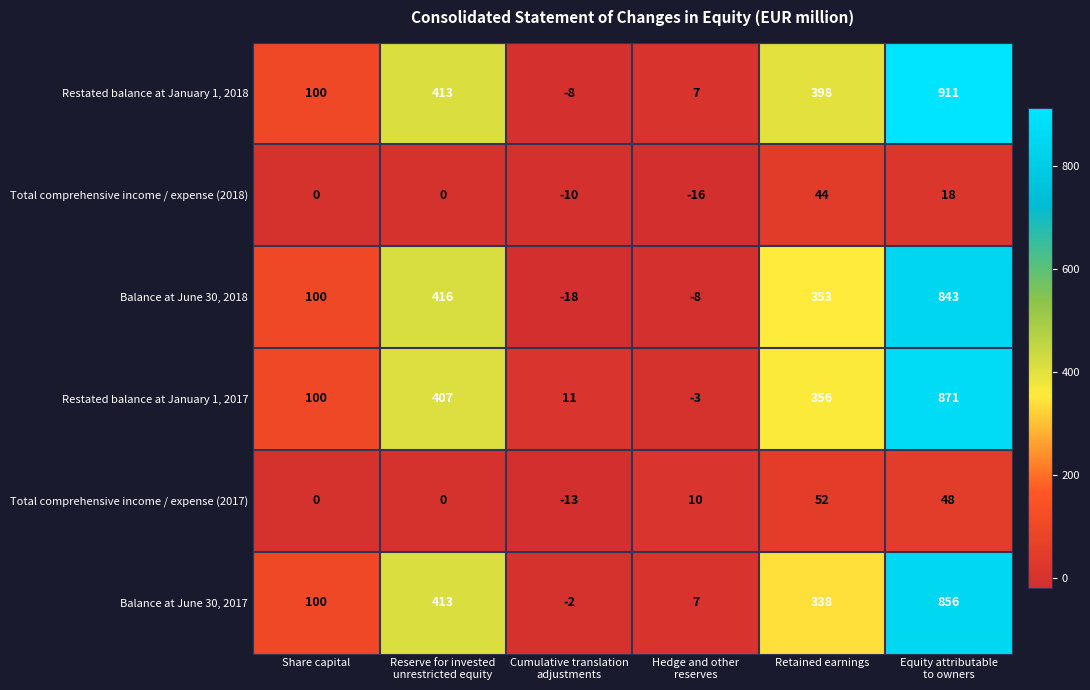

How many categories are shown in the chart?

6